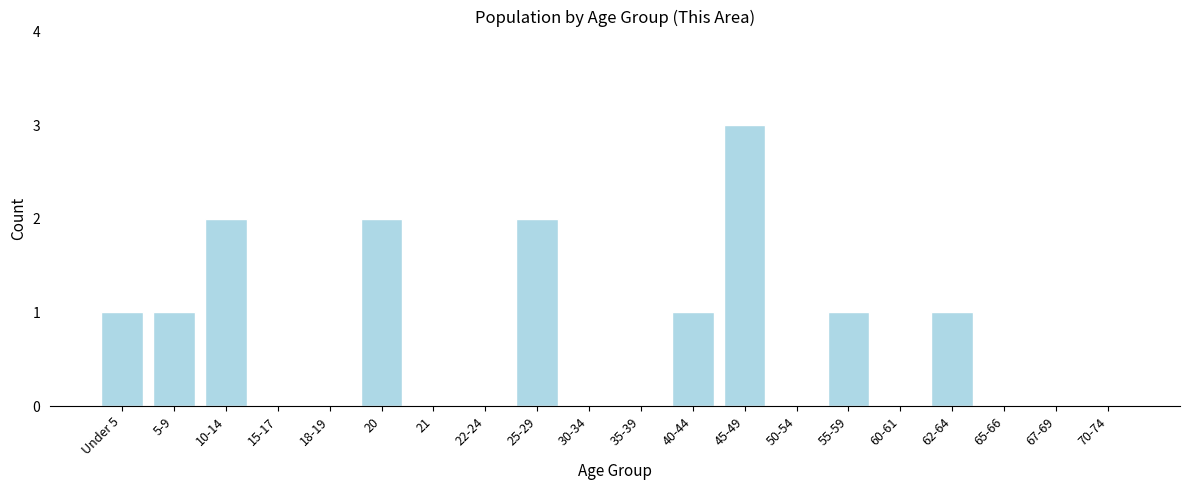

Reading left to right, what are all the values shown in this chart?

Under 5=1	5-9=1	10-14=2	15-17=0	18-19=0	20=2	21=0	22-24=0	25-29=2	30-34=0	35-39=0	40-44=1	45-49=3	50-54=0	55-59=1	60-61=0	62-64=1	65-66=0	67-69=0	70-74=0